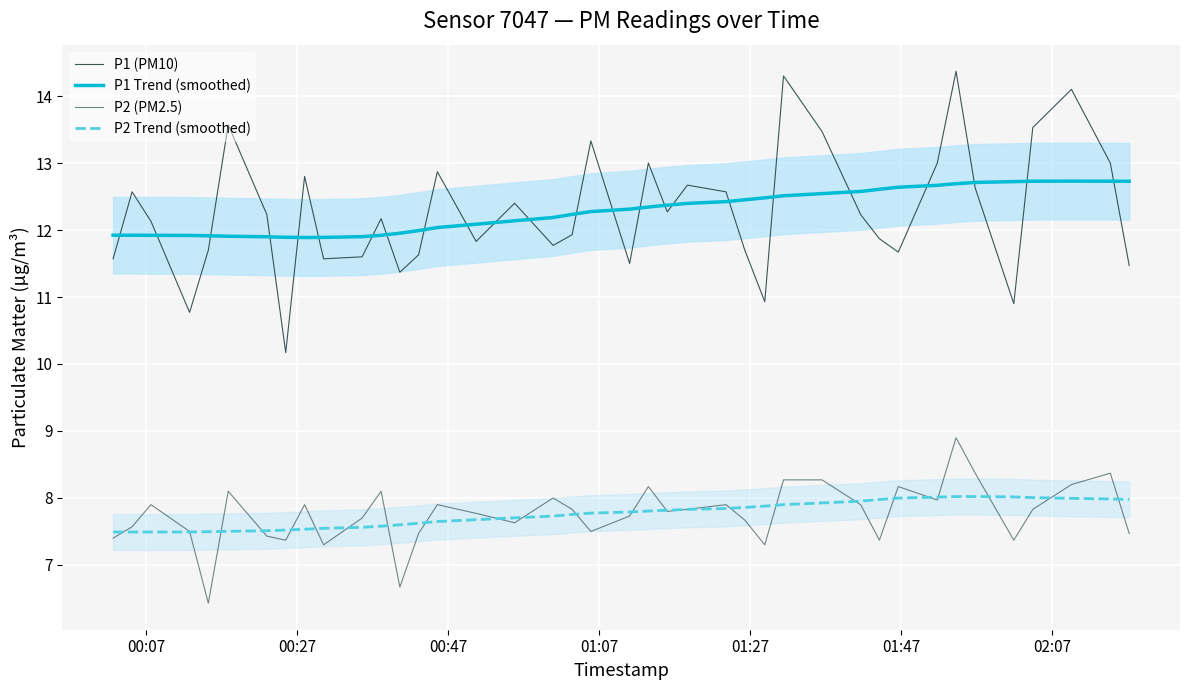

Which series has the largest total across all categories?

P1 Trend (smoothed)